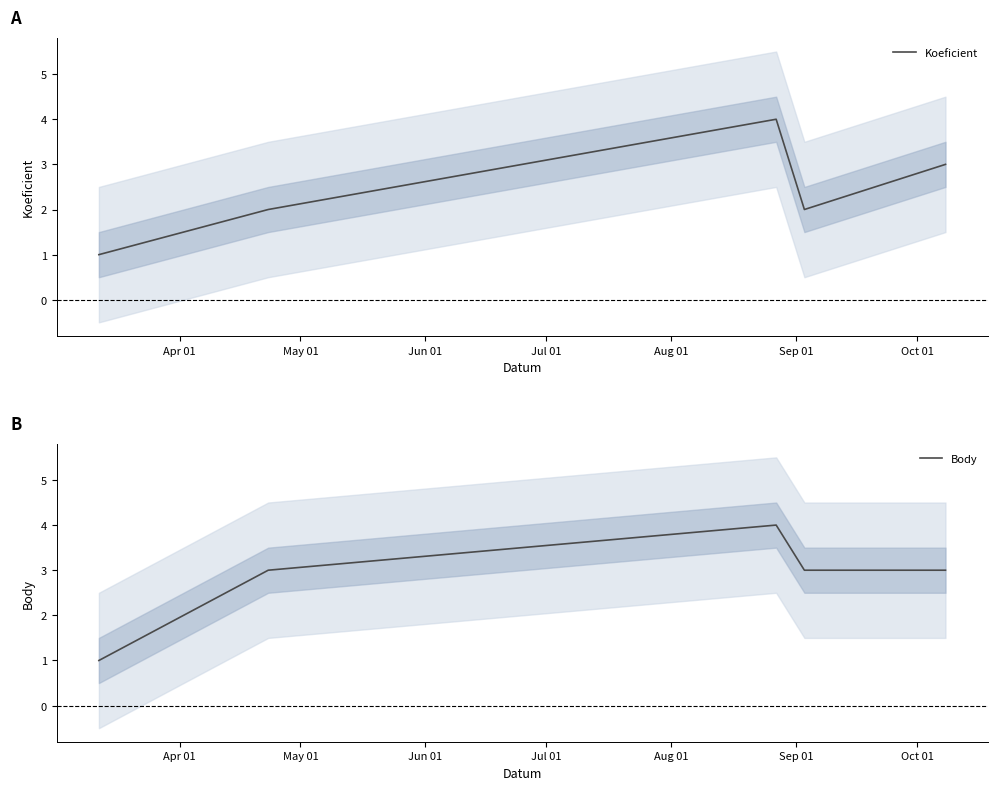

Is this an area chart (filled region under the line)?

No